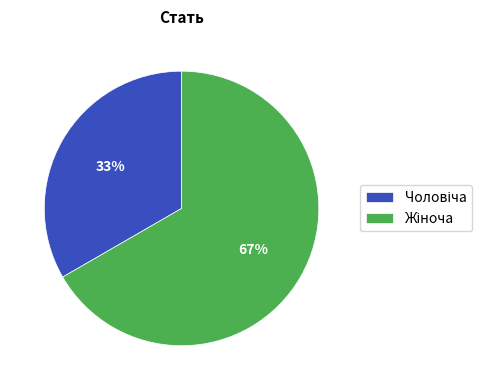

To the nearest percent, what is the average slice percentage?

50%